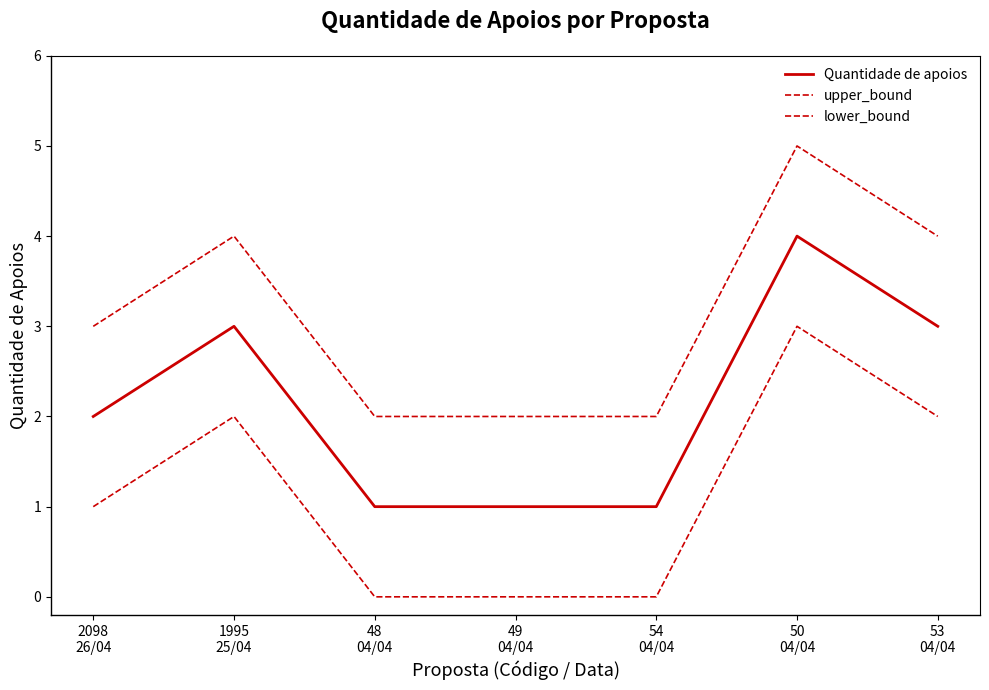

What is the greatest value displayed?

5